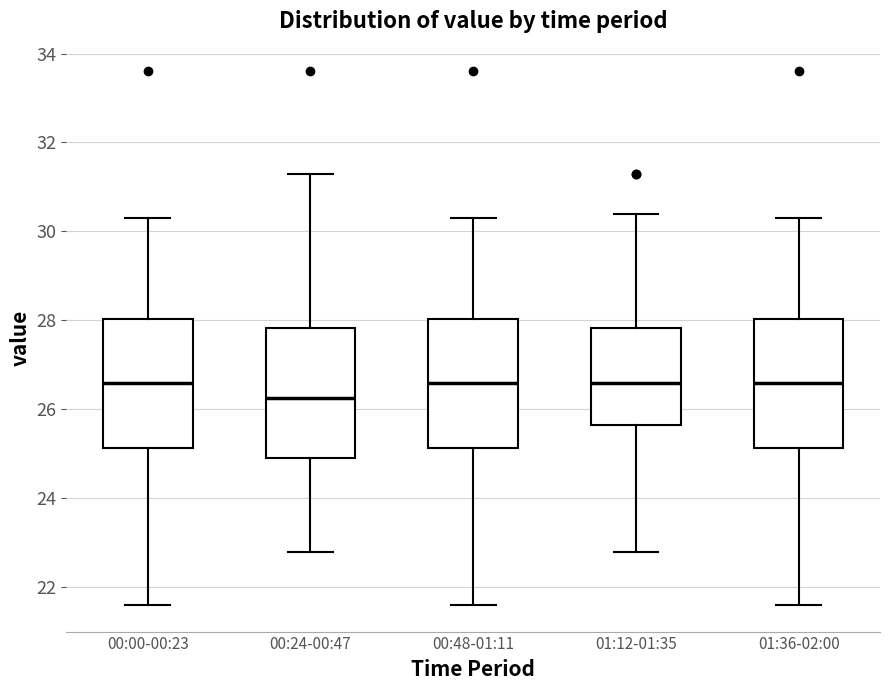

Where does the median line of the box for 00:00-00:23 sit on the y-axis? The values are not printed on the chart, so give them approximately, as read against the axis.

26.6